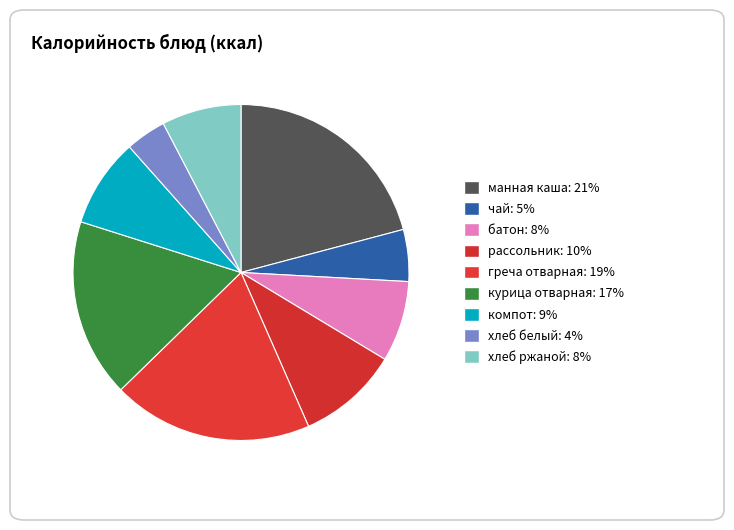

Does рассольник represent more than half of the total?

No